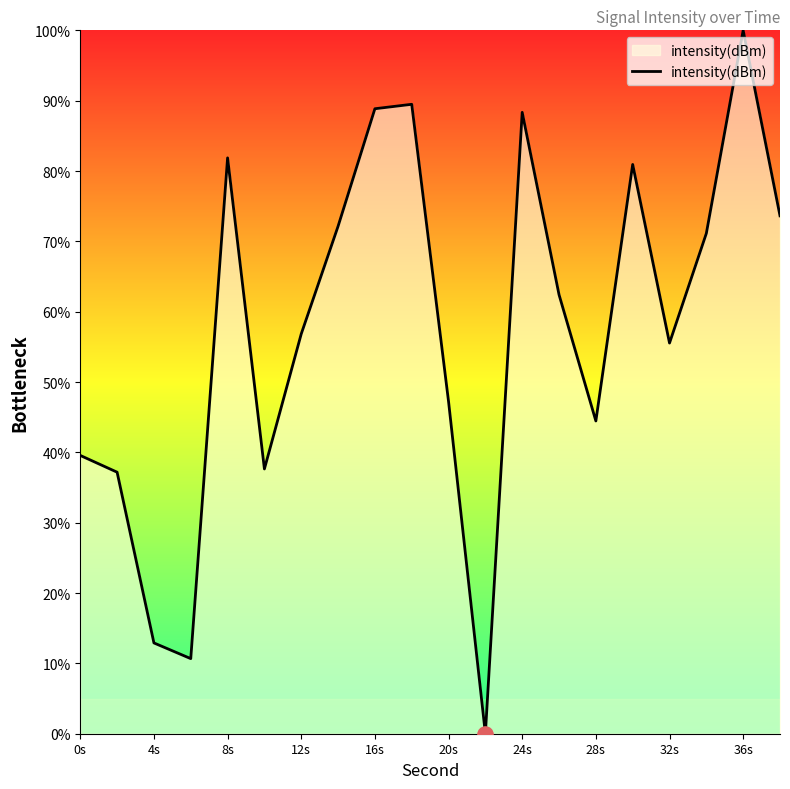

What is the difference between the maximum and minimum values?

100.0